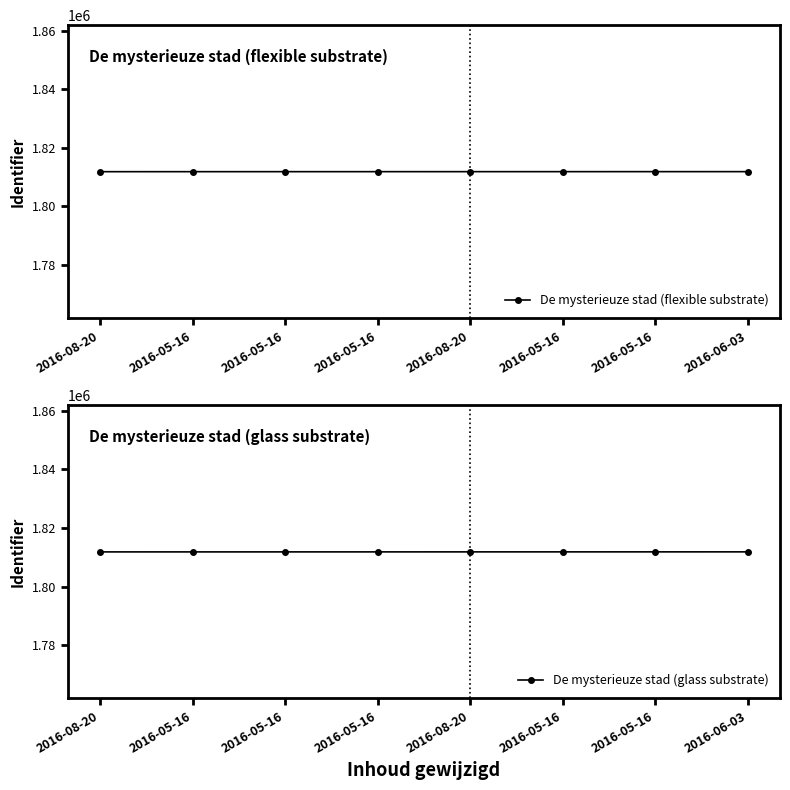

How many distinct data groups are displayed?

2